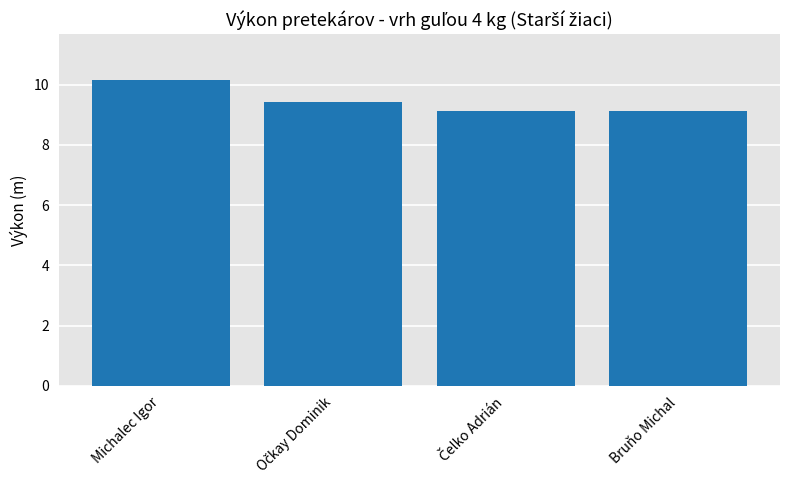

What is the average value?

9.5